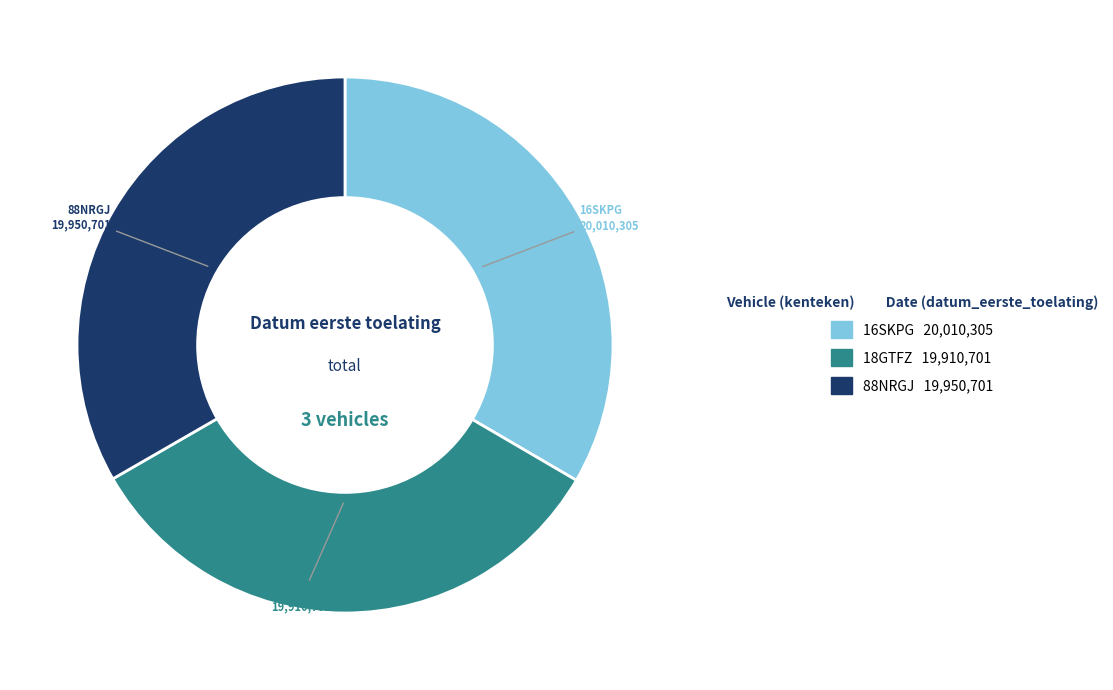

Combined, do 18GTFZ and 88NRGJ account for over 50%?

Yes